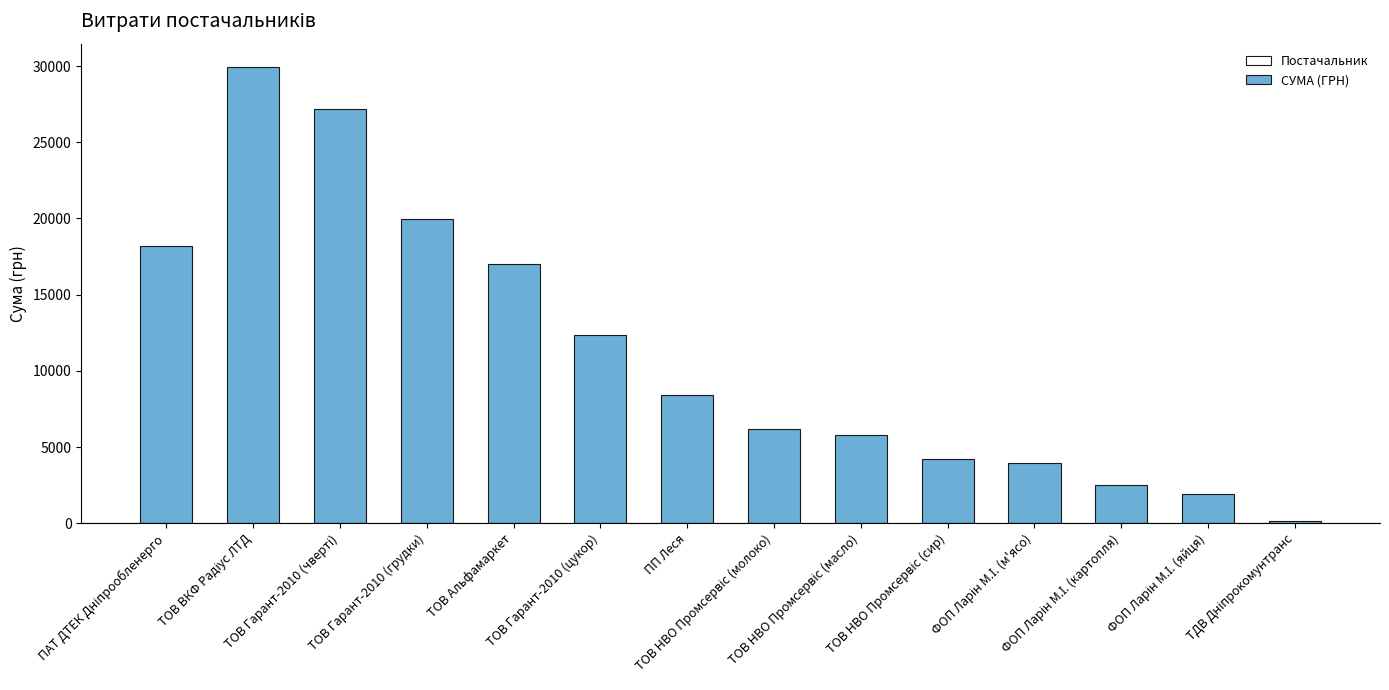

What is the maximum value shown in the chart?

29970.0